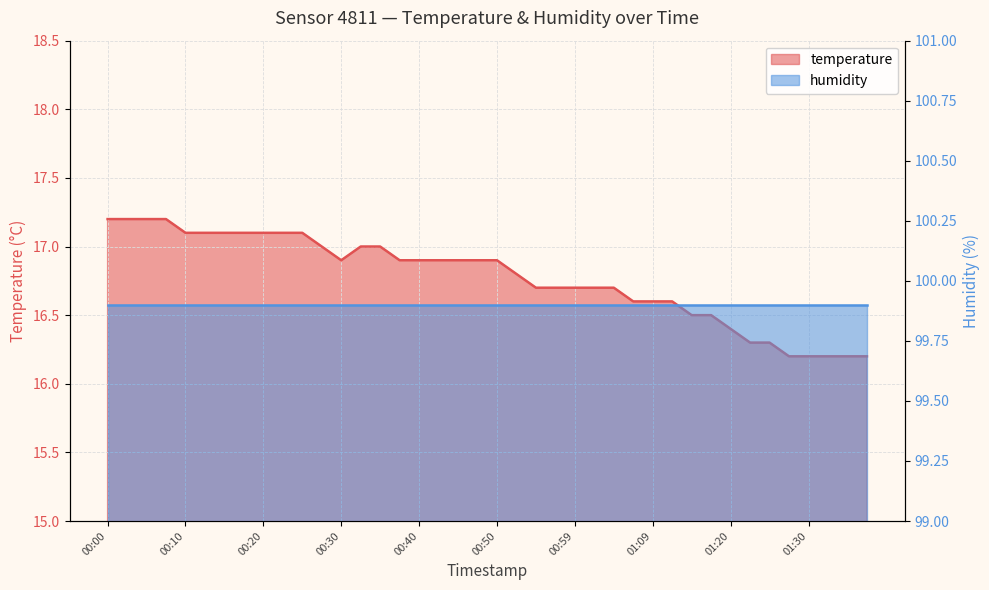

What is the difference between the values at 01:04 and 01:32?

0.5